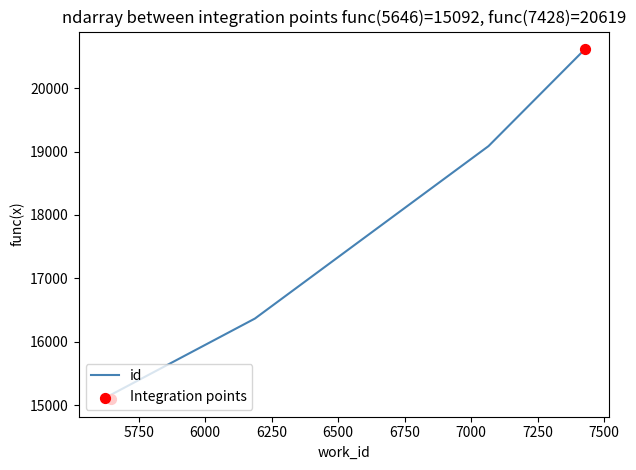

Approximately how many times larger is the value at 5615 compared to 5646?

1.0